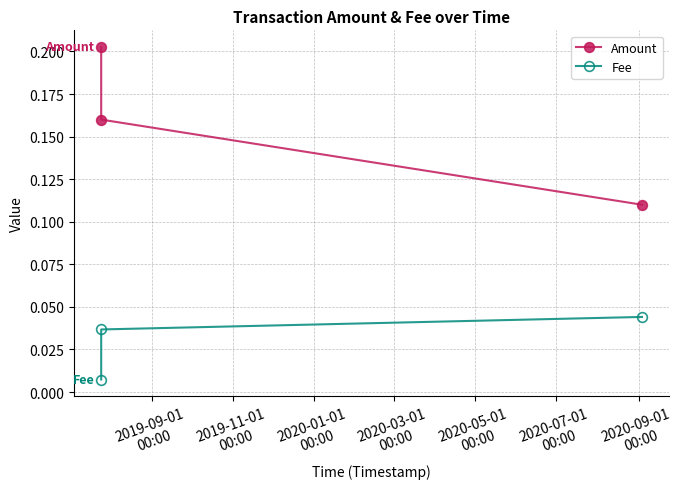

How many data points does each series have?

3